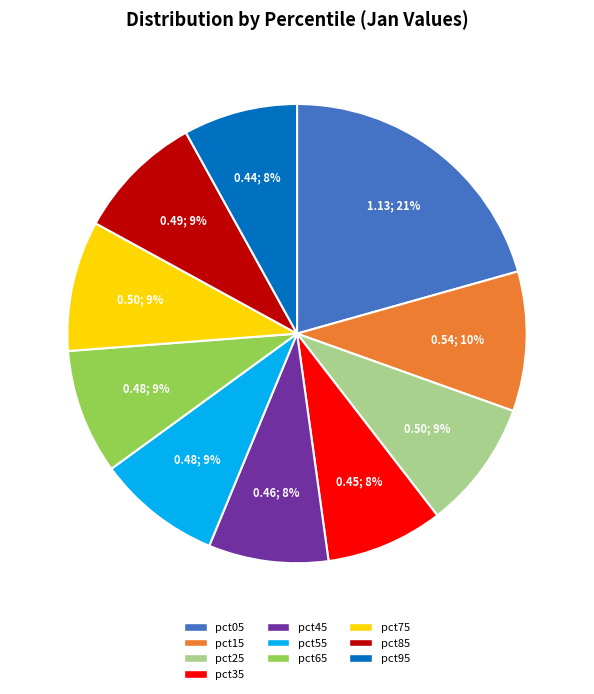

Is it true that pct95 is 22% of the pie?

False